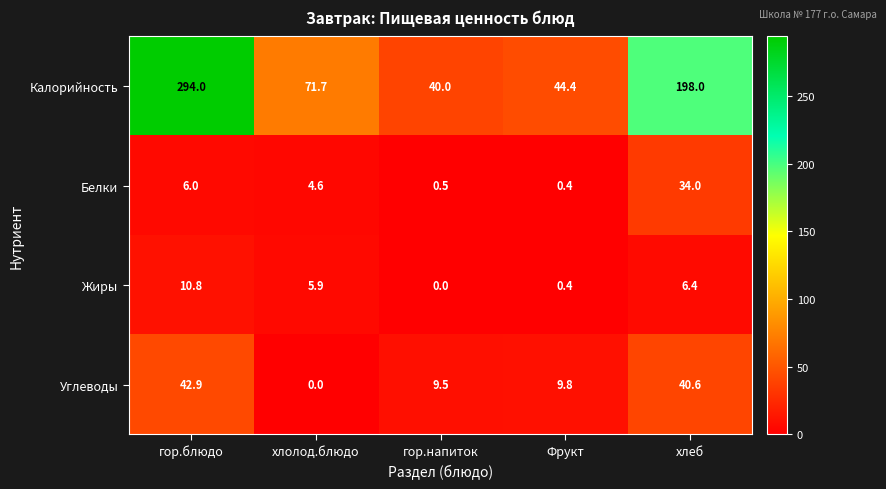

At which label does Белки reach its minimum?

Фрукт